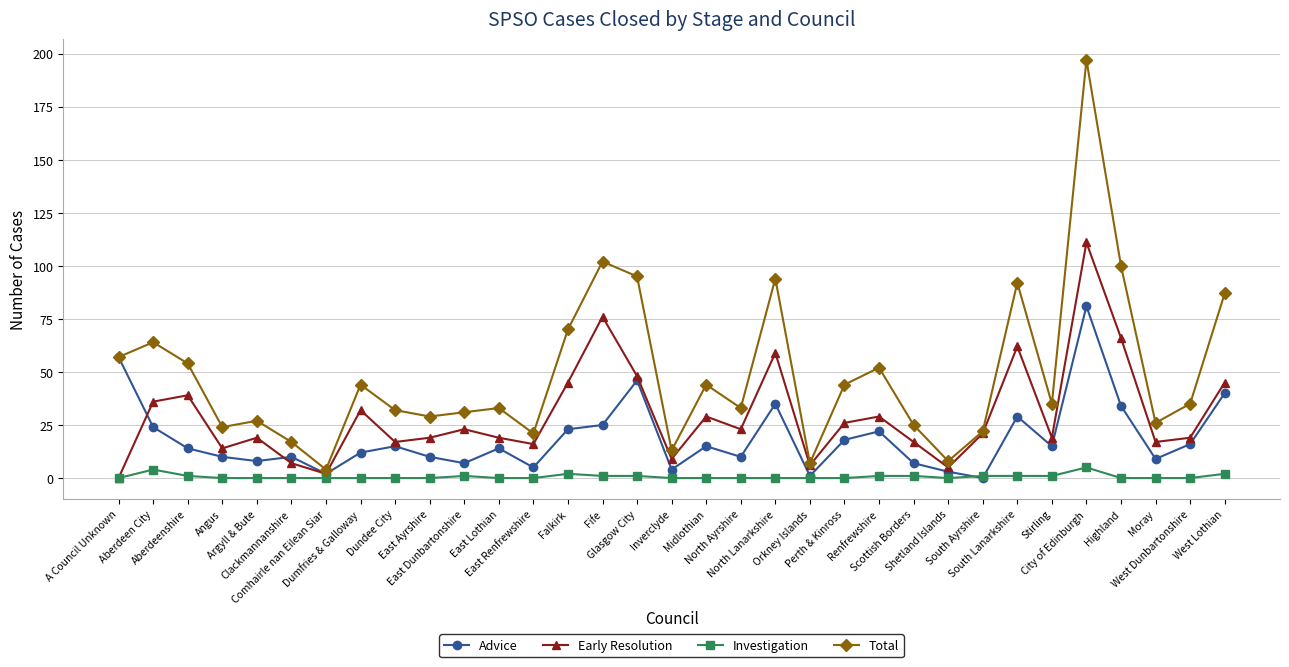

List the series in order of their peak value, highest first.

Total, Early Resolution, Advice, Investigation